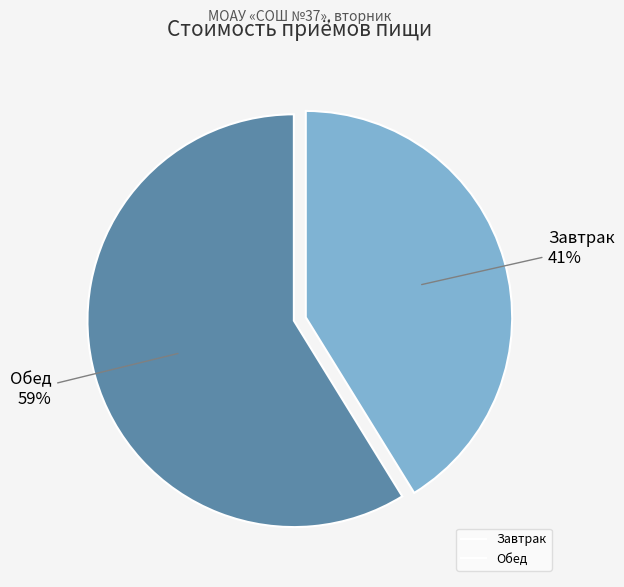

Is there any slice that represents more than half of the pie?

Yes